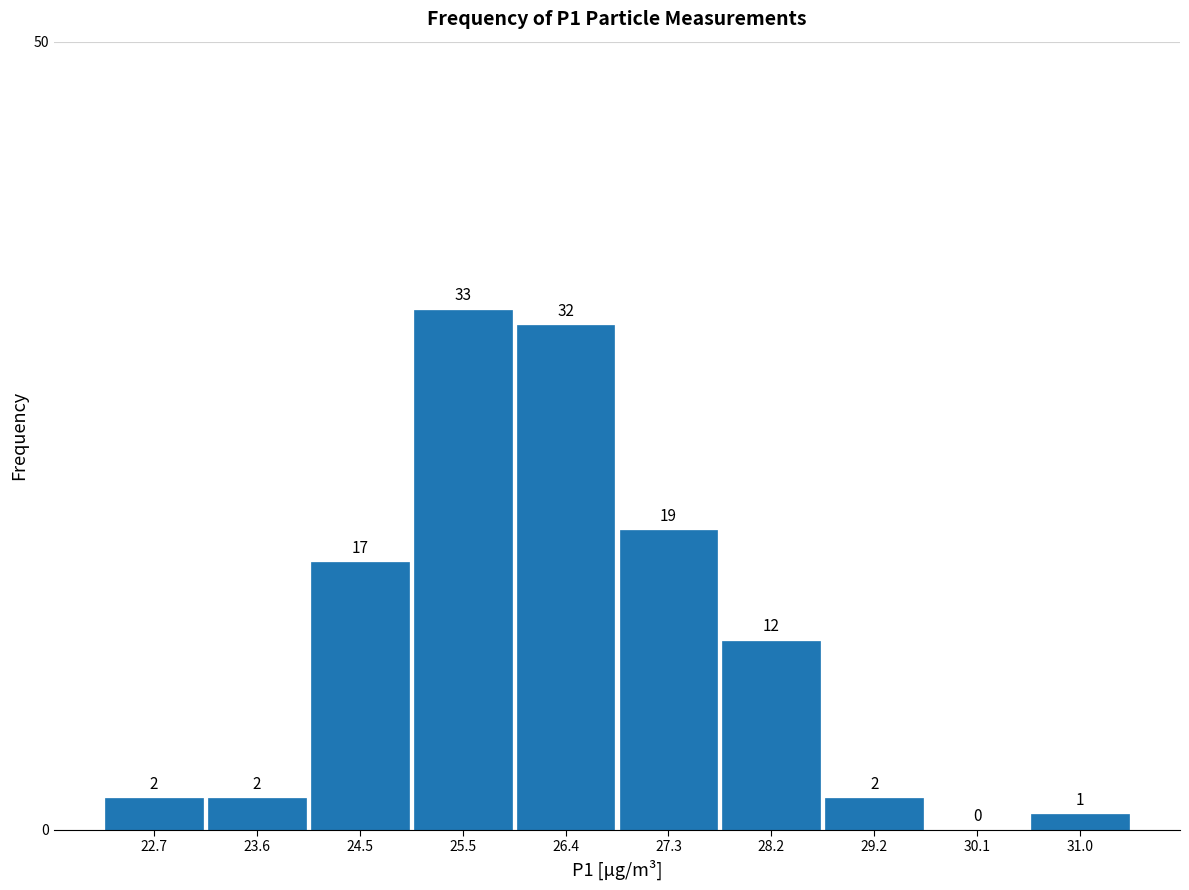

Reading left to right, transcribe this chart: for each bar, give the range it covers on the x-axis and its height. The bar edges are not printed on the chart, so give them approximately, as read against the axis.

22.20 to 23.13: 2
23.13 to 24.06: 2
24.06 to 24.99: 17
24.99 to 25.92: 33
25.92 to 26.85: 32
26.85 to 27.78: 19
27.78 to 28.71: 12
28.71 to 29.64: 2
29.64 to 30.57: 0
30.57 to 31.50: 1